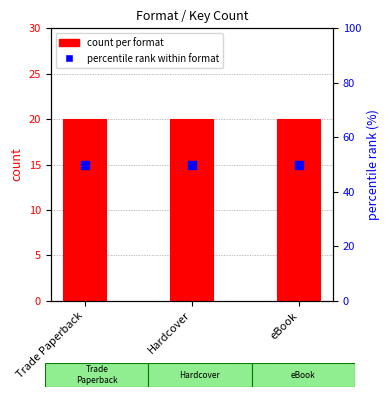

Which series reaches the maximum Y coordinate?

percentile rank within format